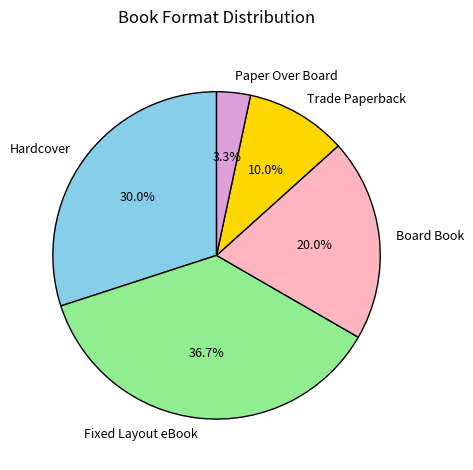

What is the largest slice in the pie chart?

Fixed Layout eBook